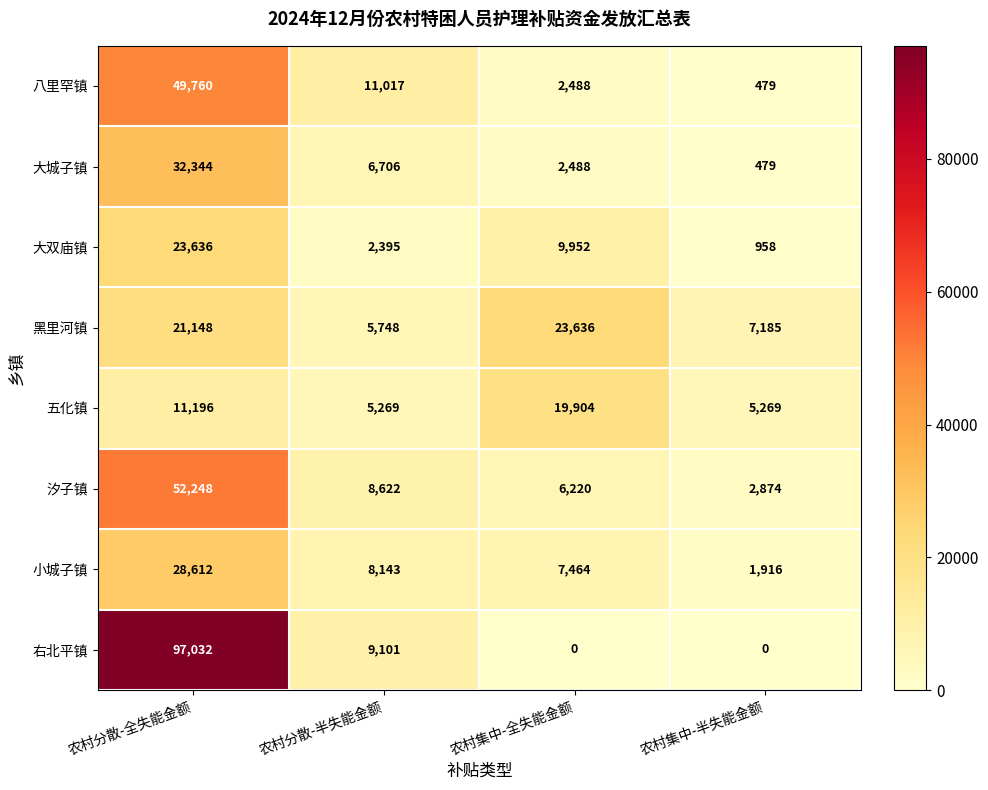

At which category does the chart reach its peak across all series?

农村分散-全失能金额